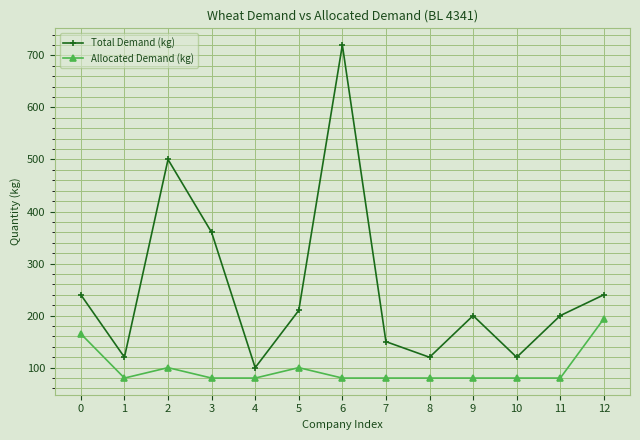

What is the value of the Total Demand (kg) point at the 2nd from the left?

120